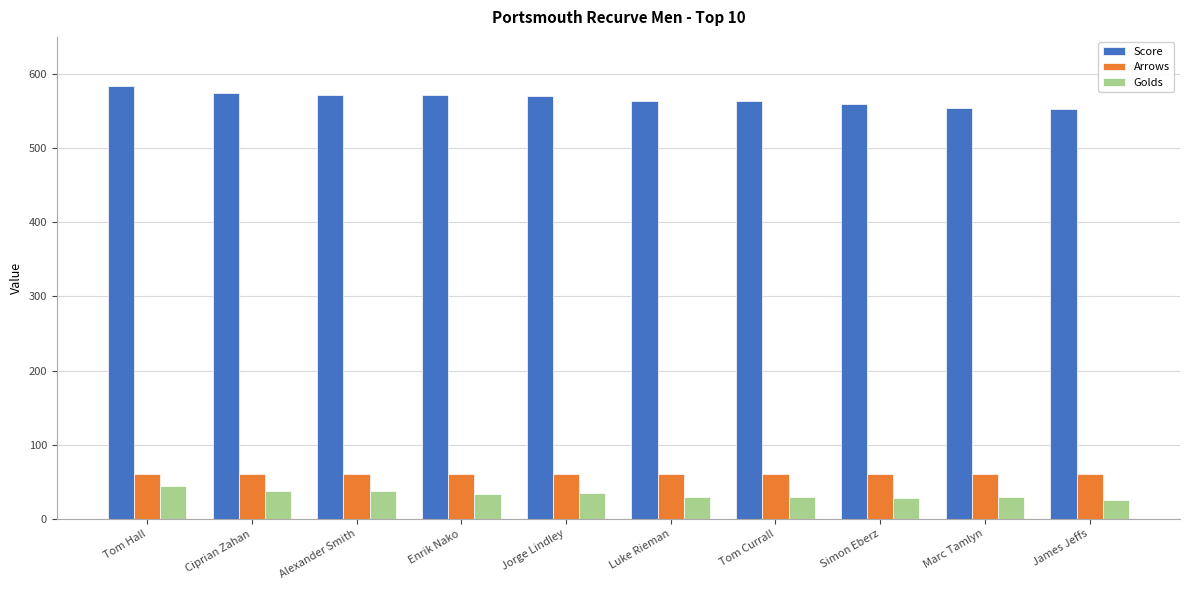

What is the smallest value displayed?

26